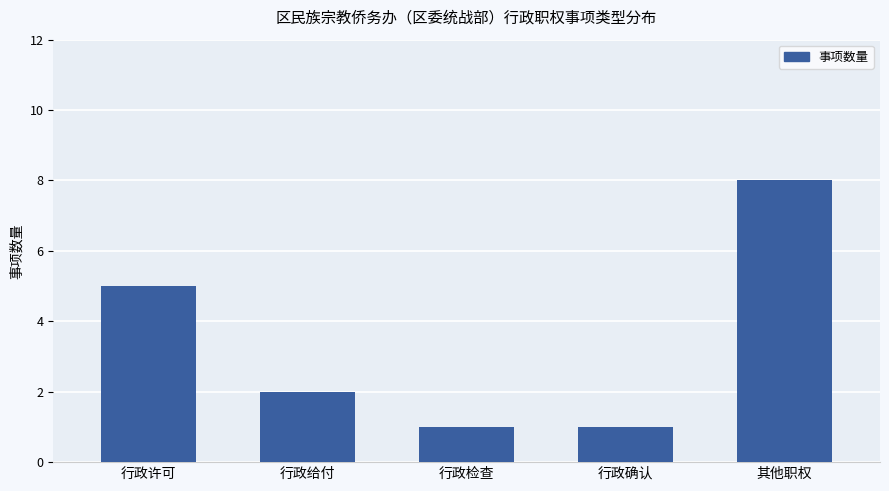

What is the greatest value displayed?

8